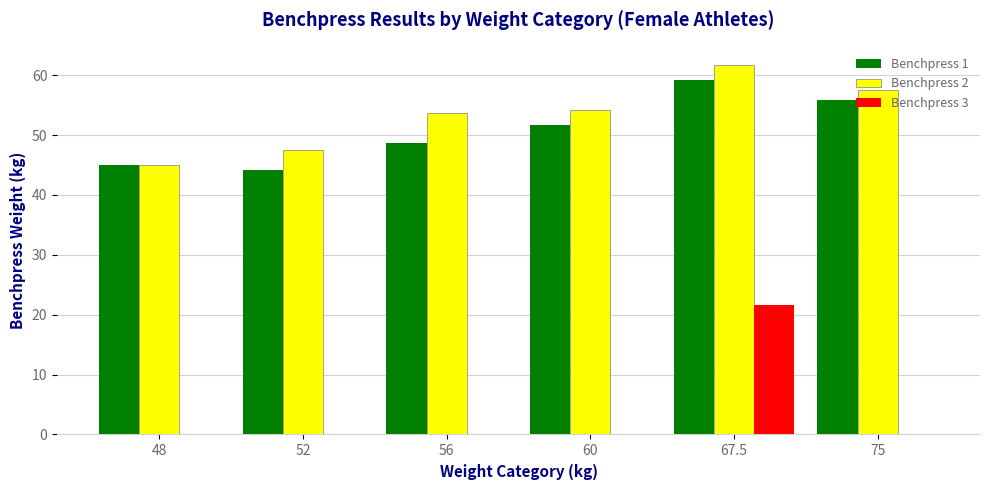

Reading left to right, what are all the values shown in this chart?

Benchpress 1: 48=45.0	52=44.2	56=48.8	60=51.7	67.5=59.2	75=55.8
Benchpress 2: 48=45.0	52=47.5	56=53.8	60=54.2	67.5=61.7	75=57.5
Benchpress 3: 48=0.0	52=0.0	56=0.0	60=0.0	67.5=21.7	75=0.0